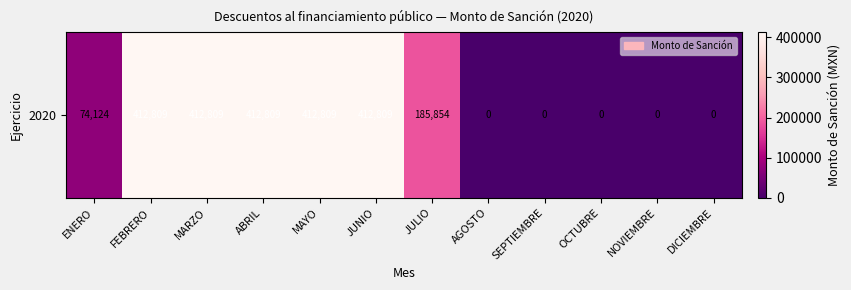

Reading left to right, list all the values displayed in this chart.

ENERO=74124.0	FEBRERO=412808.8	MARZO=412808.8	ABRIL=412808.8	MAYO=412808.8	JUNIO=412808.8	JULIO=185854.2	AGOSTO=0.0	SEPTIEMBRE=0.0	OCTUBRE=0.0	NOVIEMBRE=0.0	DICIEMBRE=0.0